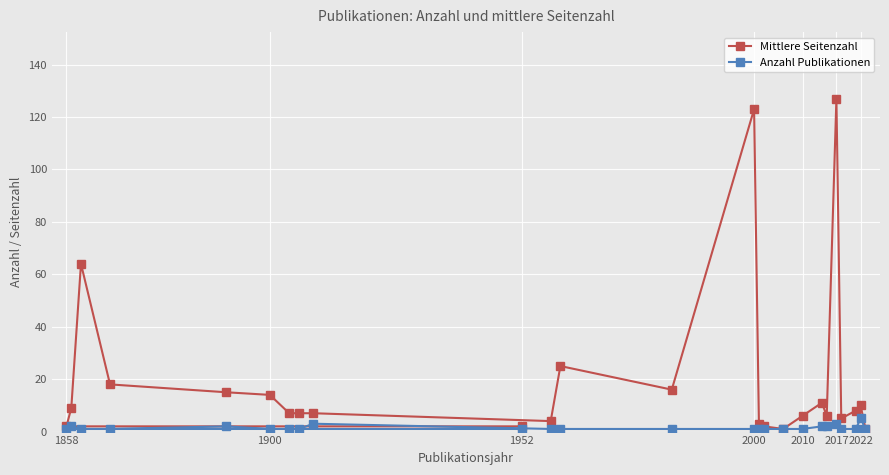

What is the maximum value shown in the chart?

127